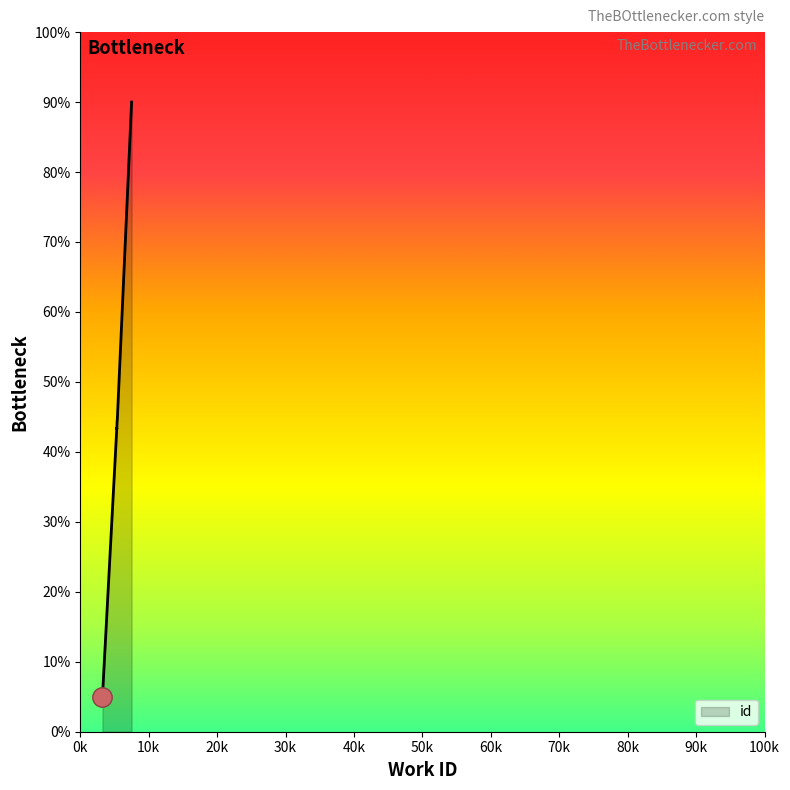

Where is the data nearest to the value 47?

5411